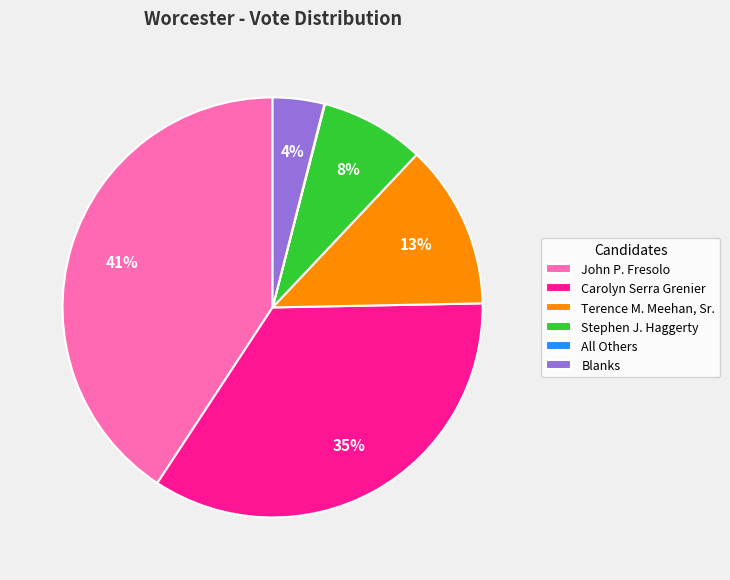

Between Blanks and Carolyn Serra Grenier, which is larger?

Carolyn Serra Grenier